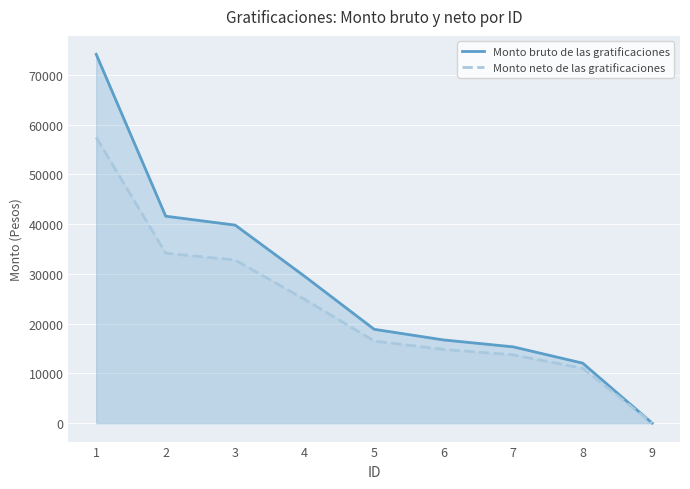

List the series in order of their overall mean, highest first.

Monto bruto de las gratificaciones, Monto neto de las gratificaciones